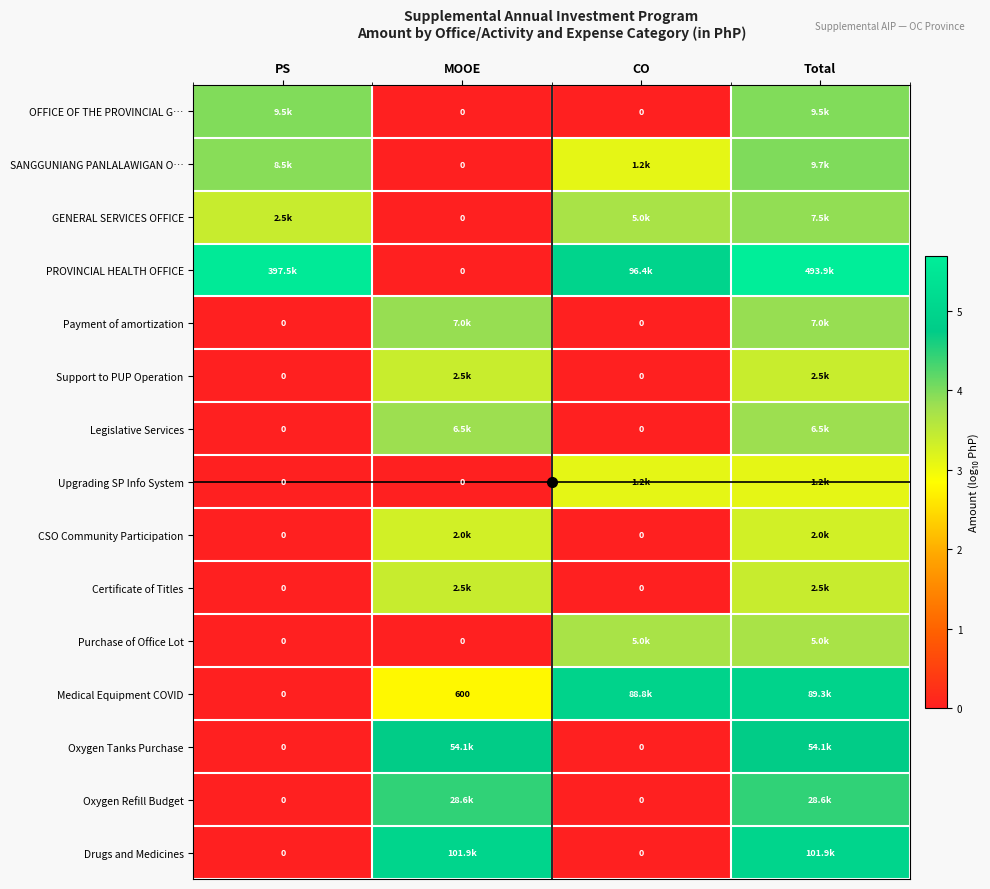

Which series has the largest total across all categories?

PROVINCIAL HEALTH OFFICE